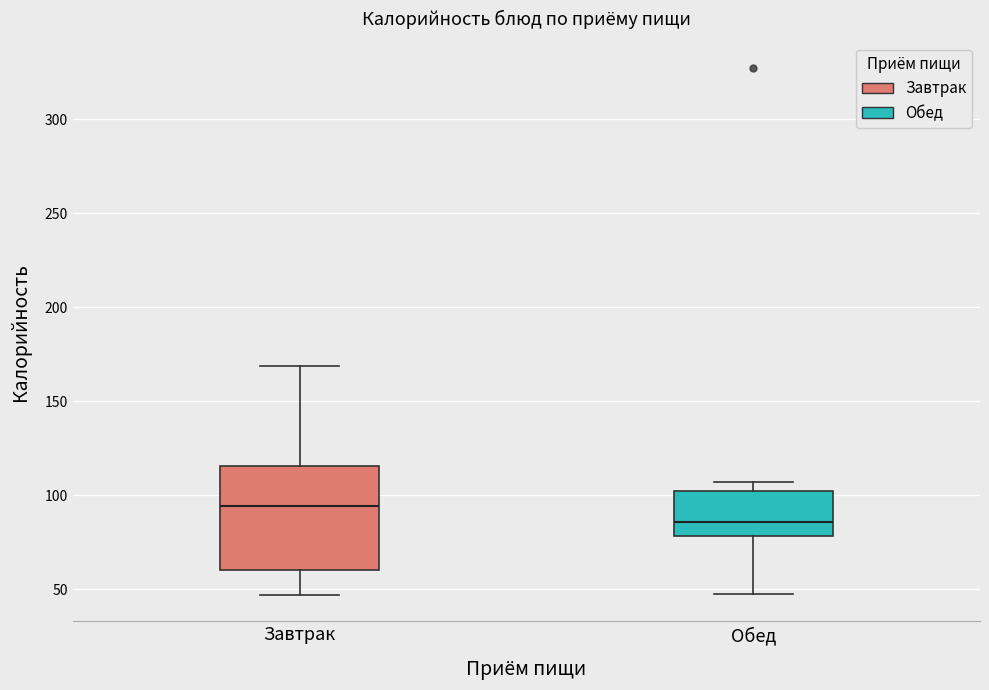

Which box is the tallest, from its lower edge to its upper edge?

Завтрак